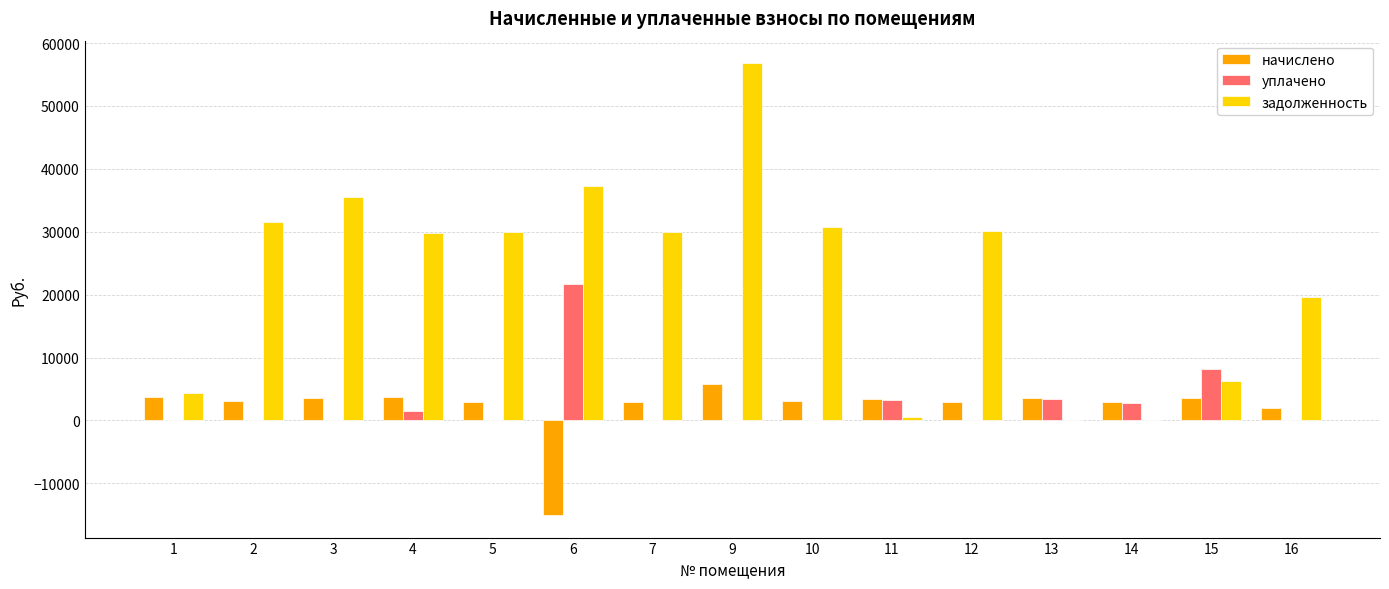

What is the highest value of the начислено series?

5772.0